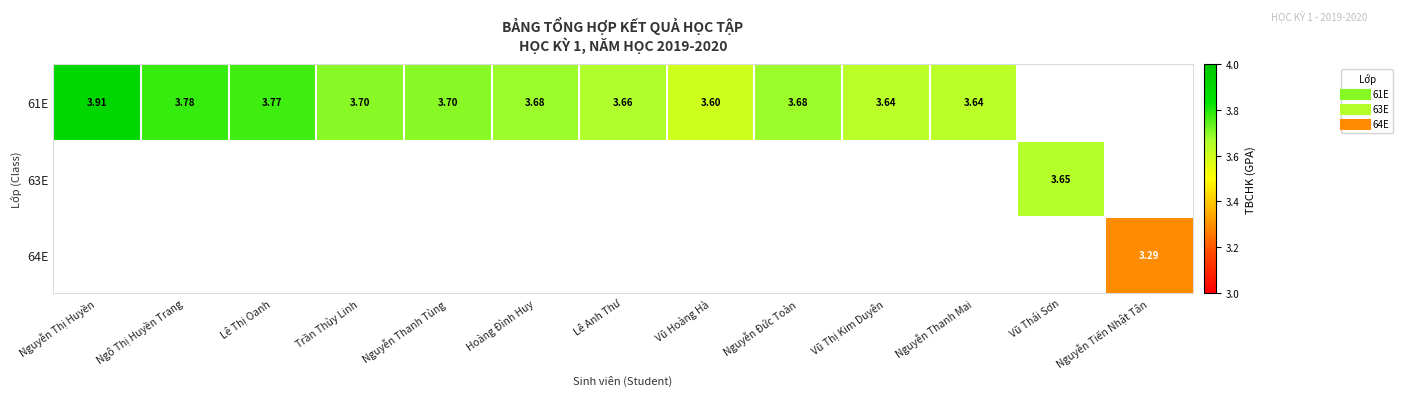

List the series in order of their peak value, lowest first.

64E, 63E, 61E